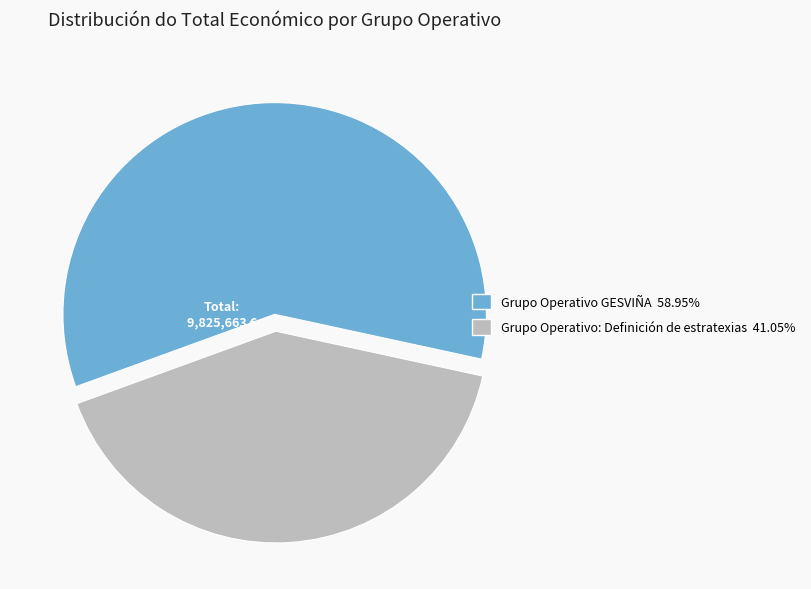

How many segments does this pie chart have?

2